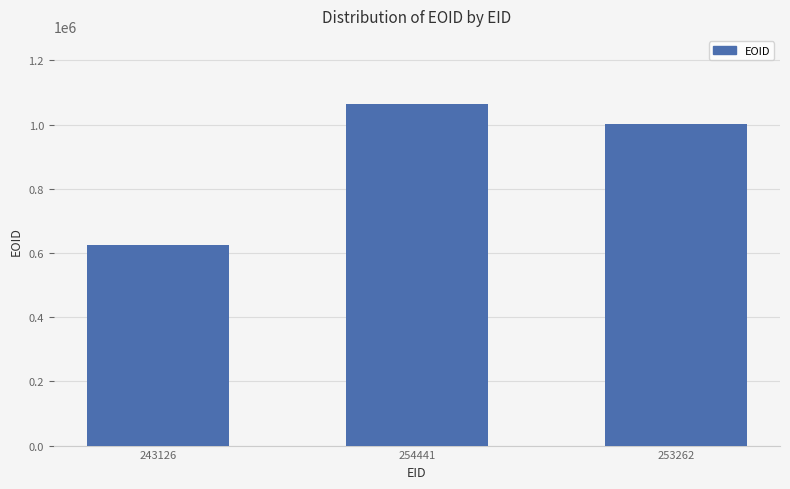

True or false: the data shows 623993 at 243126.

True